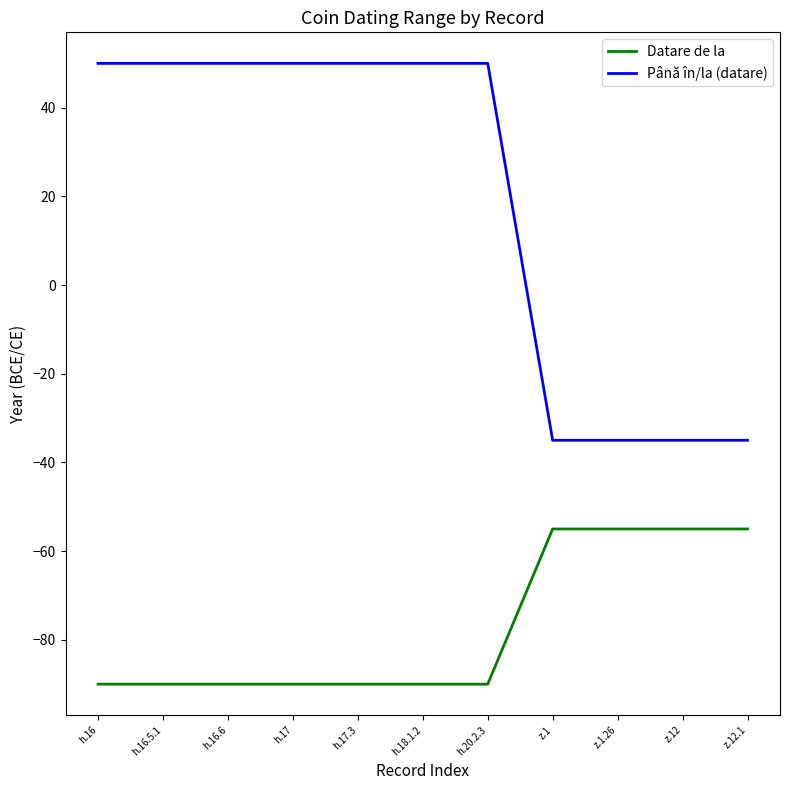

True or false: Datare de la and Până în/la (datare) intersect in this chart.

False